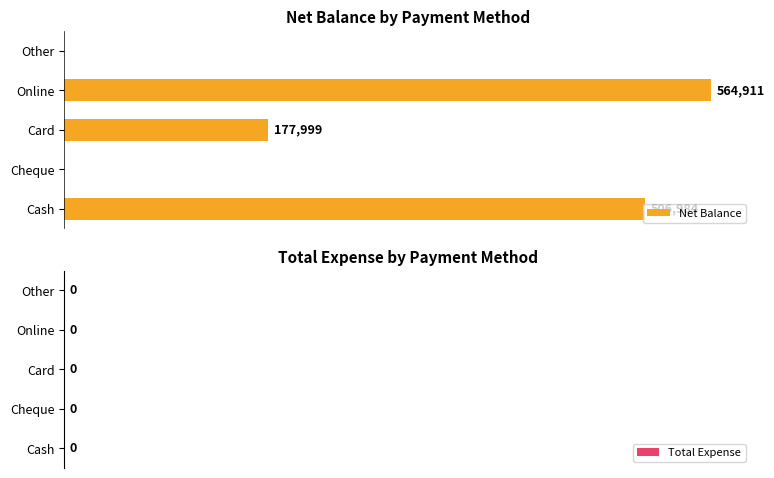

Which label corresponds to the largest value in the chart?

Online